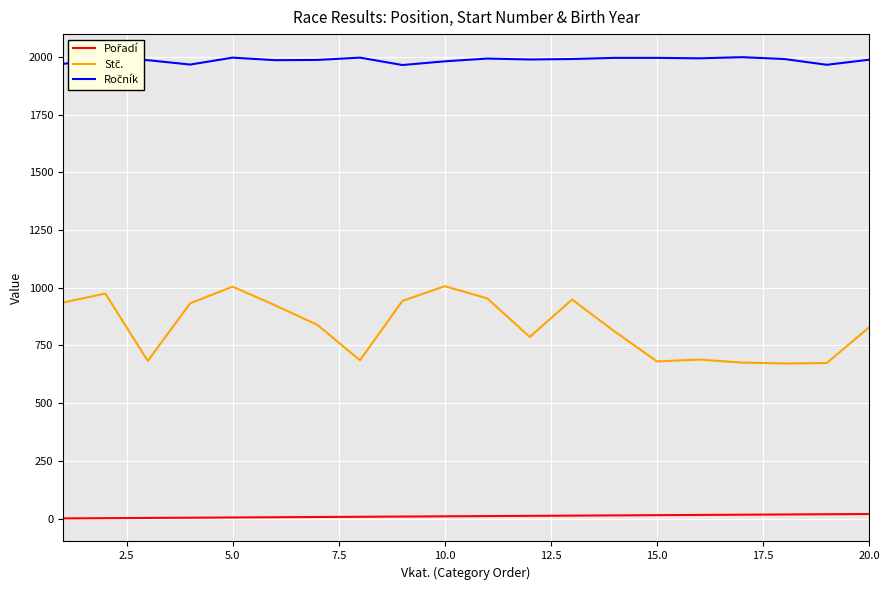

What is the maximum value shown in the chart?

1999